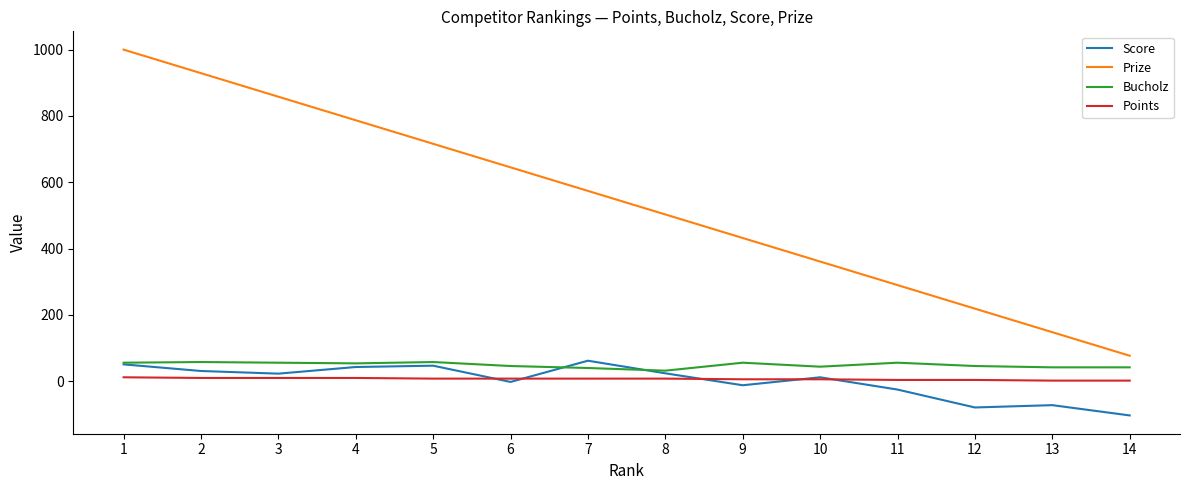

What is the difference between the second highest and second lowest values in the Score series?

130